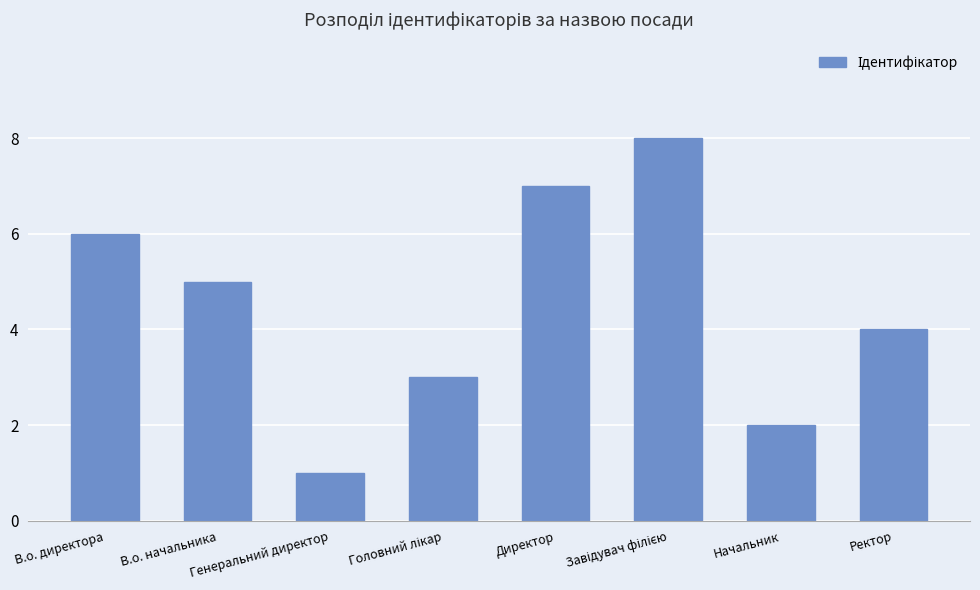

How many data points are less than 5?

4